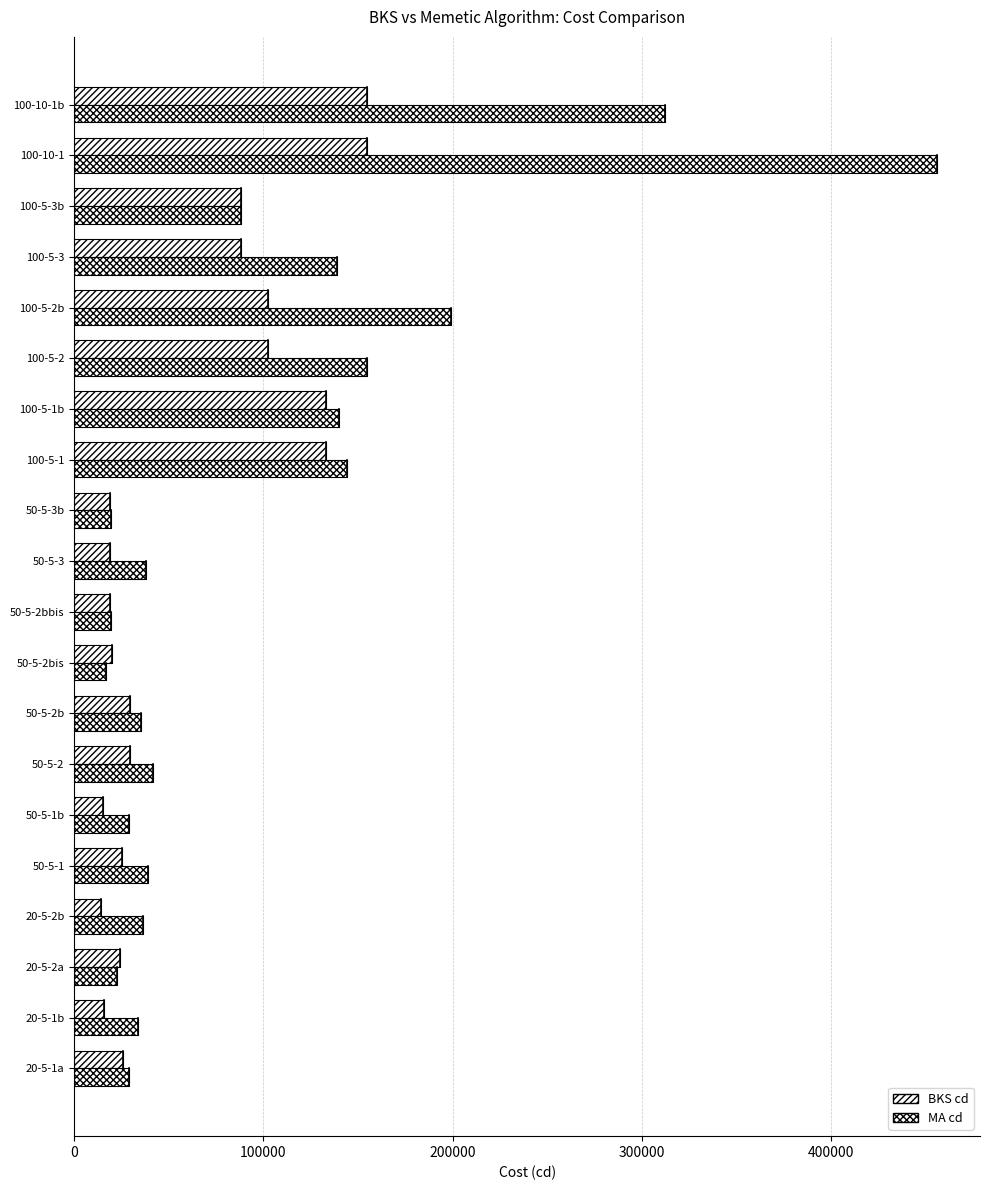

What is the value of the BKS cd bar at the 18th from the left?

88287